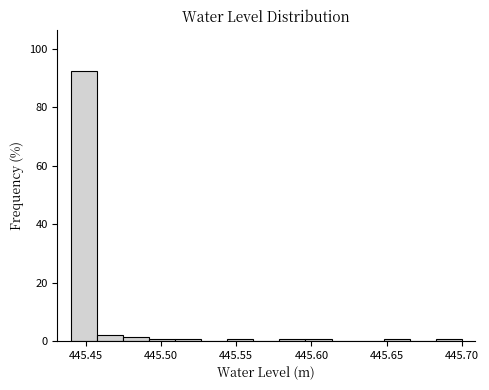

Read against the x-axis, roughly where is the centre of the tallest bar?

445.450